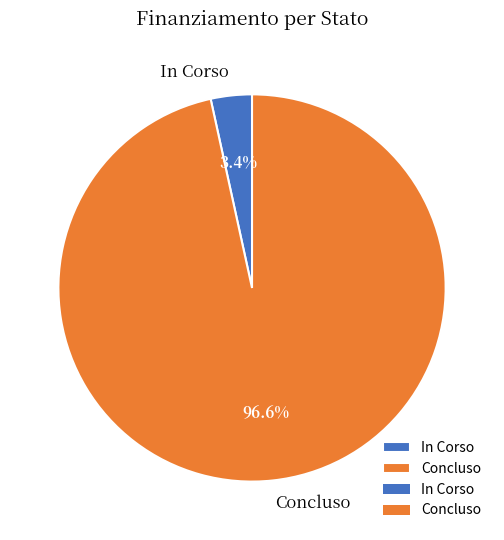

Which slice is the smallest?

In Corso